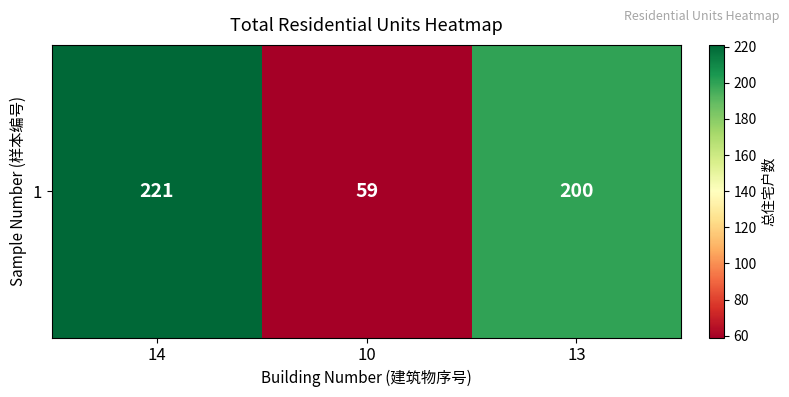

Reading left to right, extract all data points from this chart.

221	59	200